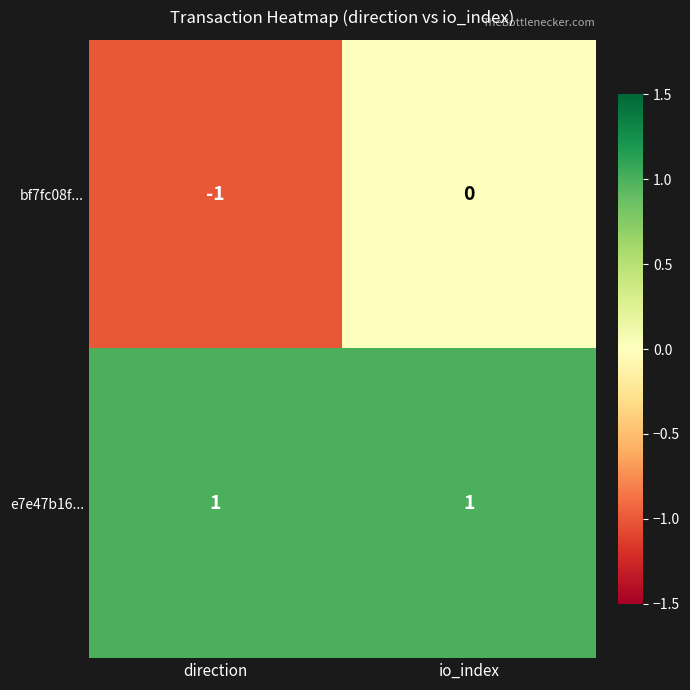

Which label corresponds to the smallest value in the chart?

direction